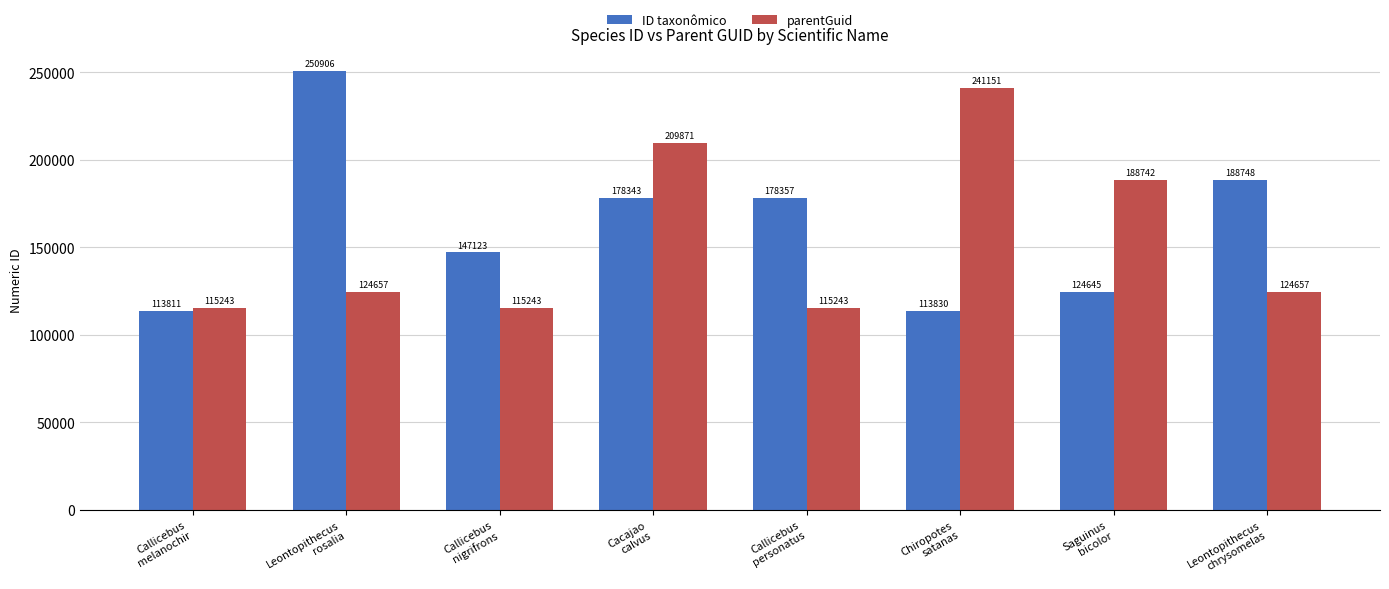

Read the parentGuid value at Callicebus
melanochir, to the nearest 100.

115200